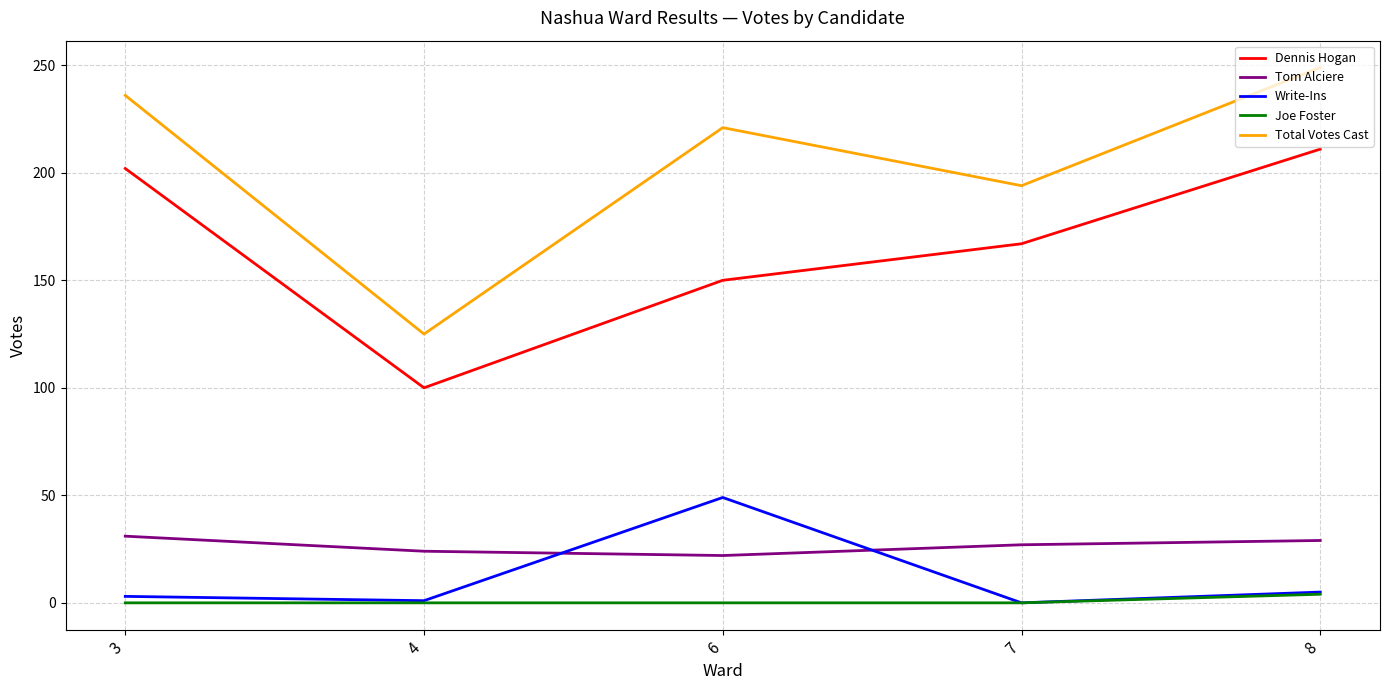

At which label does Total Votes Cast first exceed 221?

3